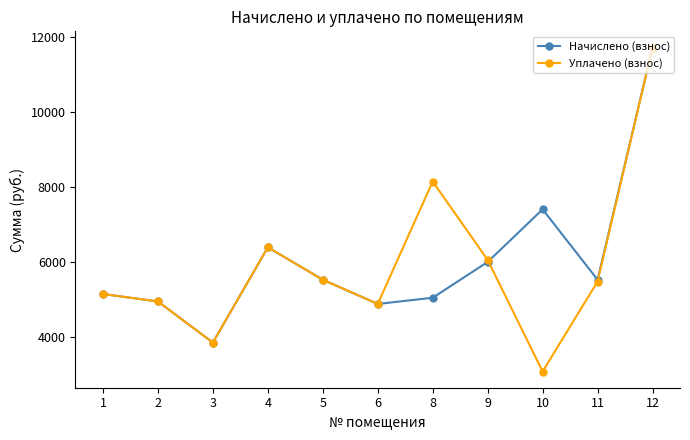

The Уплачено (взнос) series shows 1467.0 at 5. True or false?

False